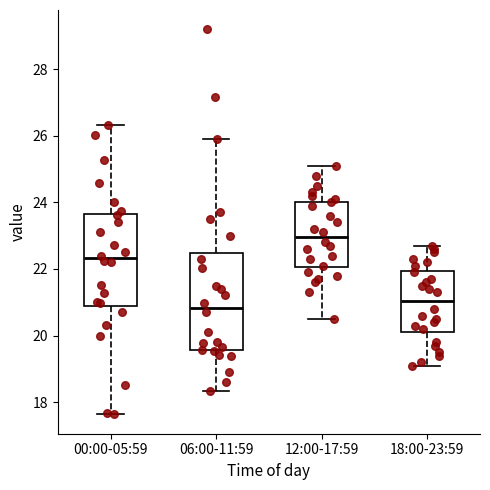

Reading left to right, transcribe this box plot: for each box, give where its median line is, the range the box spans, and where its two whiskers end, as read against the y-axis. The values are not printed on the chart, so give them approximately, as read against the axis.

00:00-05:59: median 22.4, box 21.0 to 23.6, whiskers 17.6 to 26.4
06:00-11:59: median 20.8, box 19.6 to 22.4, whiskers 18.4 to 26.0
12:00-17:59: median 23.0, box 22.0 to 24.0, whiskers 20.6 to 25.2
18:00-23:59: median 21.0, box 20.2 to 22.0, whiskers 19.2 to 22.8